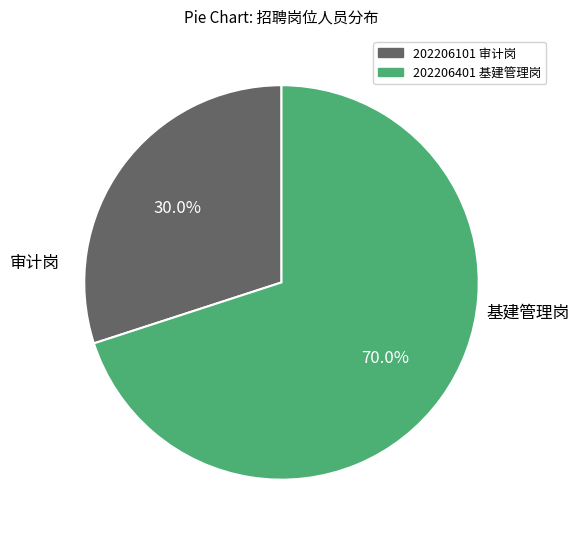

True or false: 202206101 审计岗 accounts for 37% of the total.

False